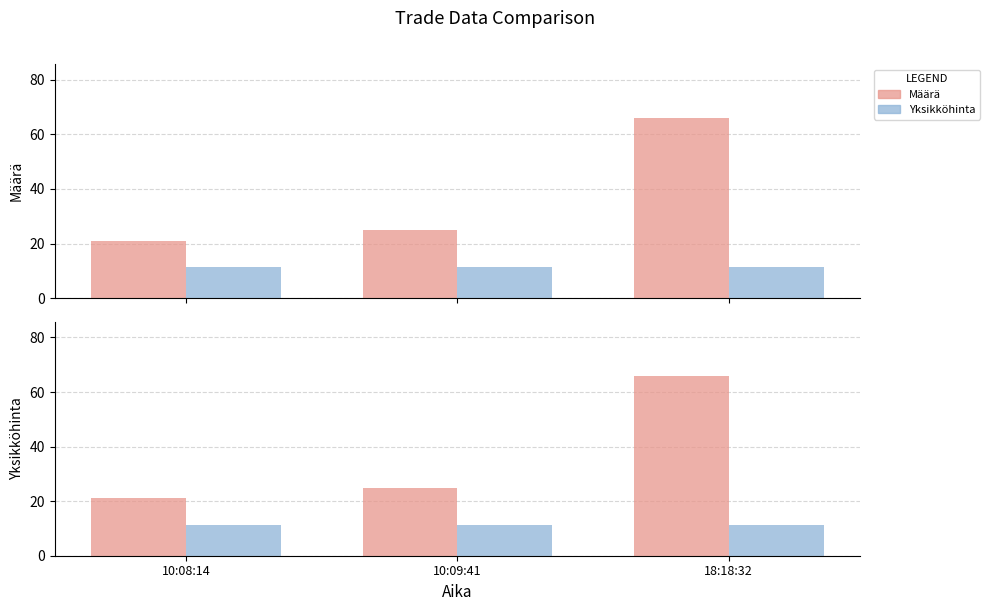

The value of Yksikköhinta at 10:08:14 is 11.2. True or false?

True